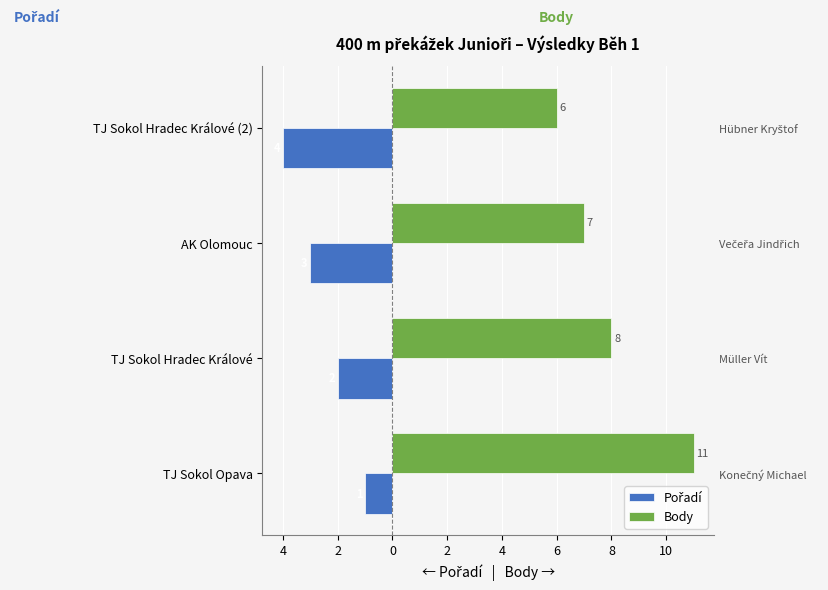

Between 4 and 0, which series saw the biggest shift?

Pořadí